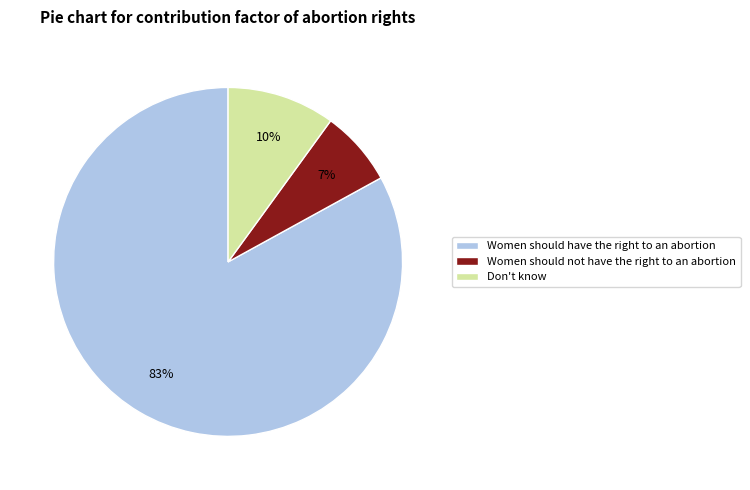

To the nearest percent, what is the difference between the largest and smallest slice percentages?

76%